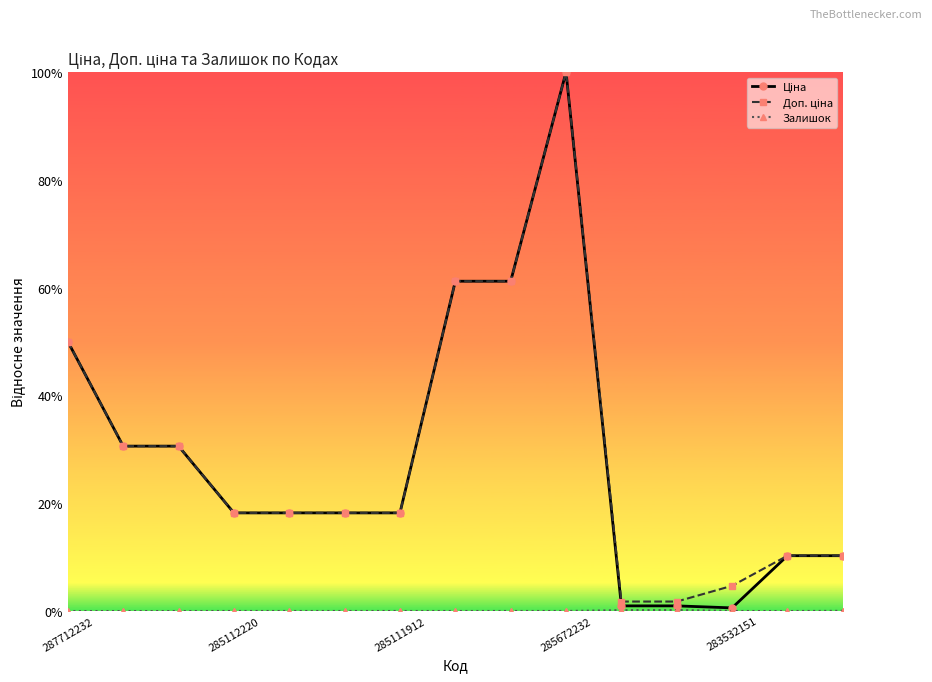

Is this an area chart (filled region under the line)?

No